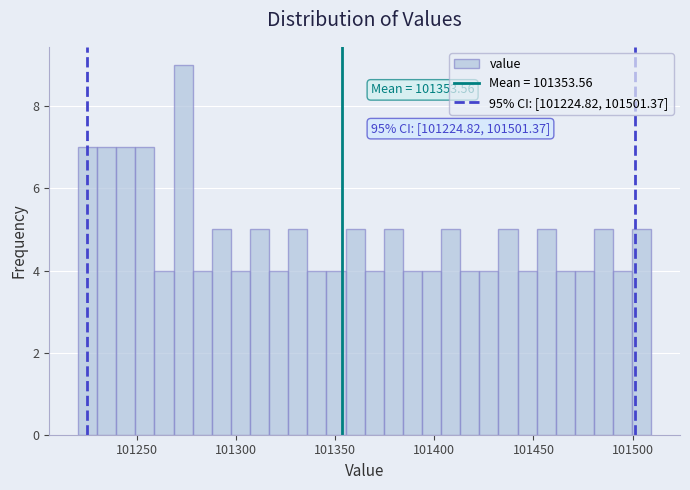

Read against the x-axis, roughly where is the centre of the tallest bar?

101275